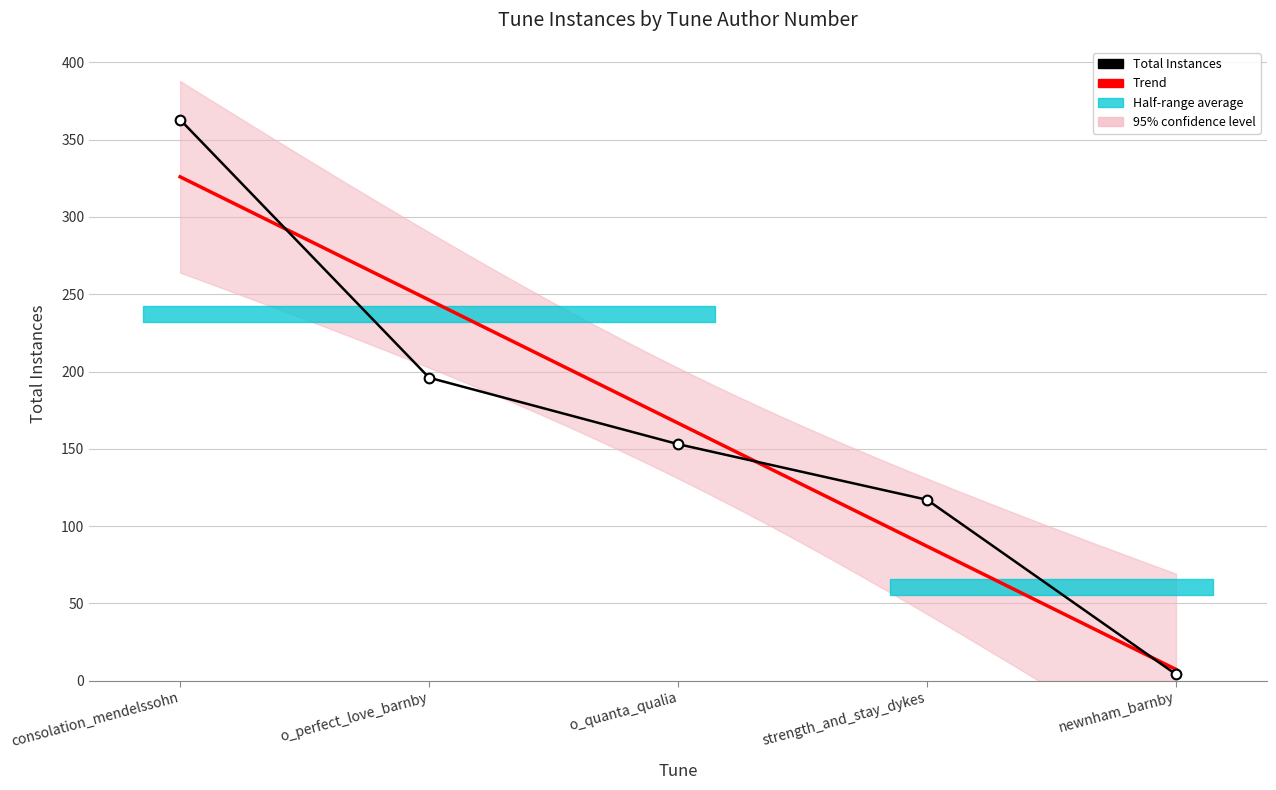

What is the change in value from strength_and_stay_dykes to newnham_barnby?

-113